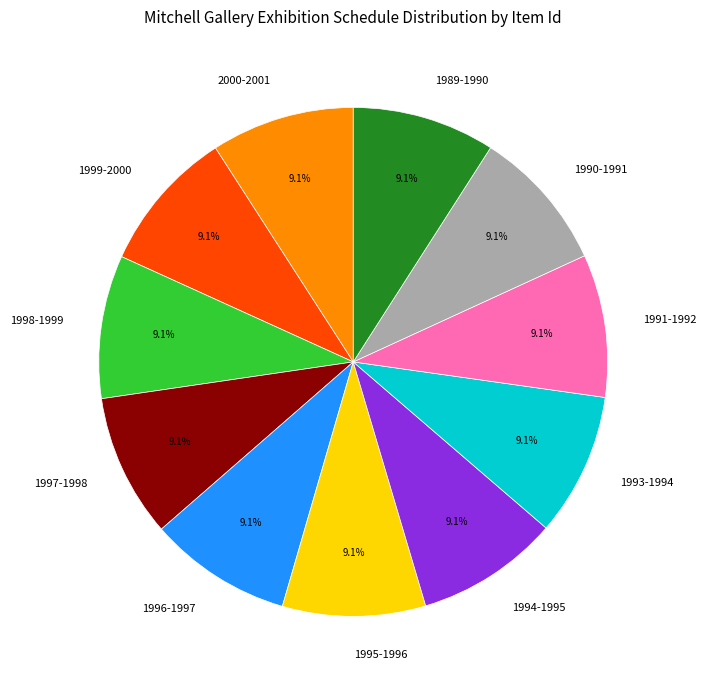

How many segments does this pie chart have?

11